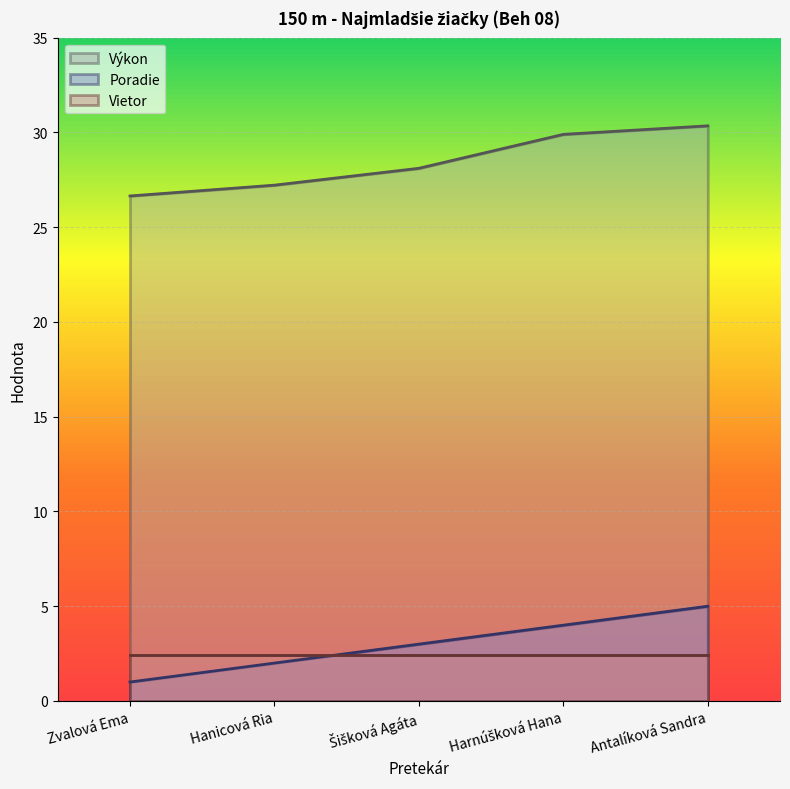

What value does the Poradie series have at Antalíková Sandra?

5.0